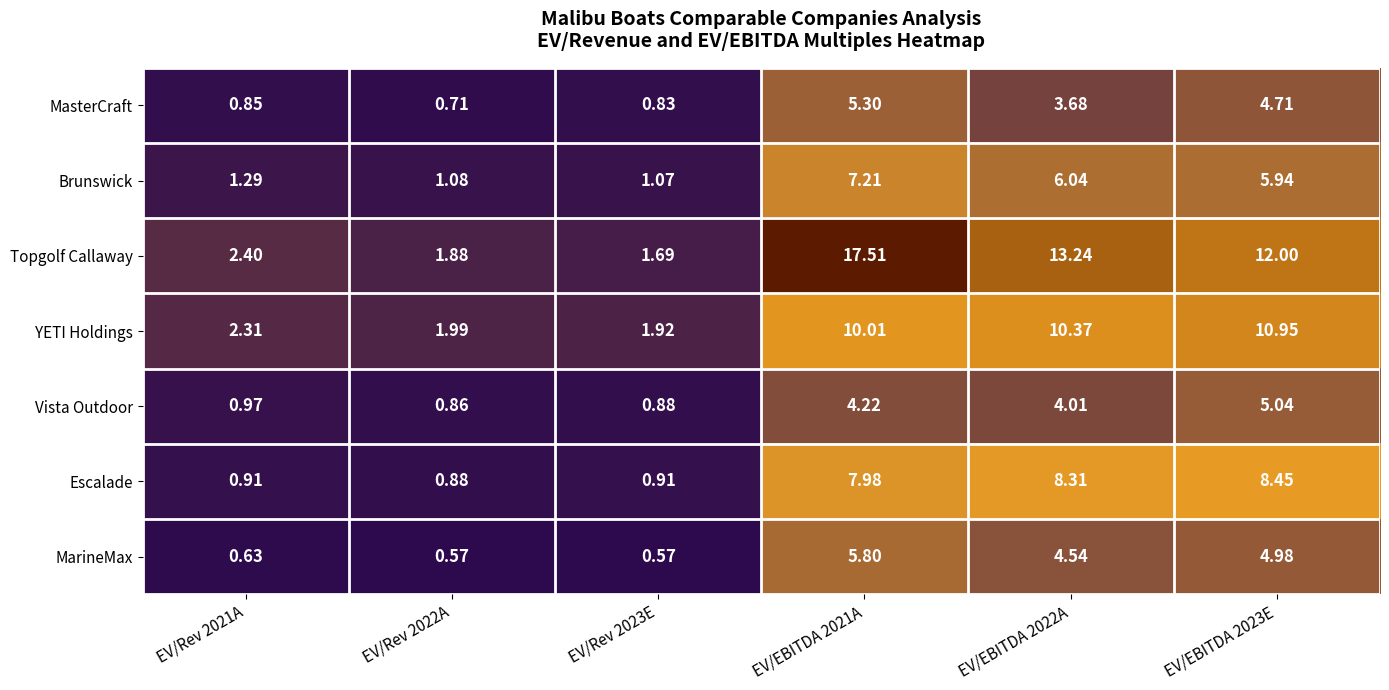

How many distinct data groups are displayed?

7